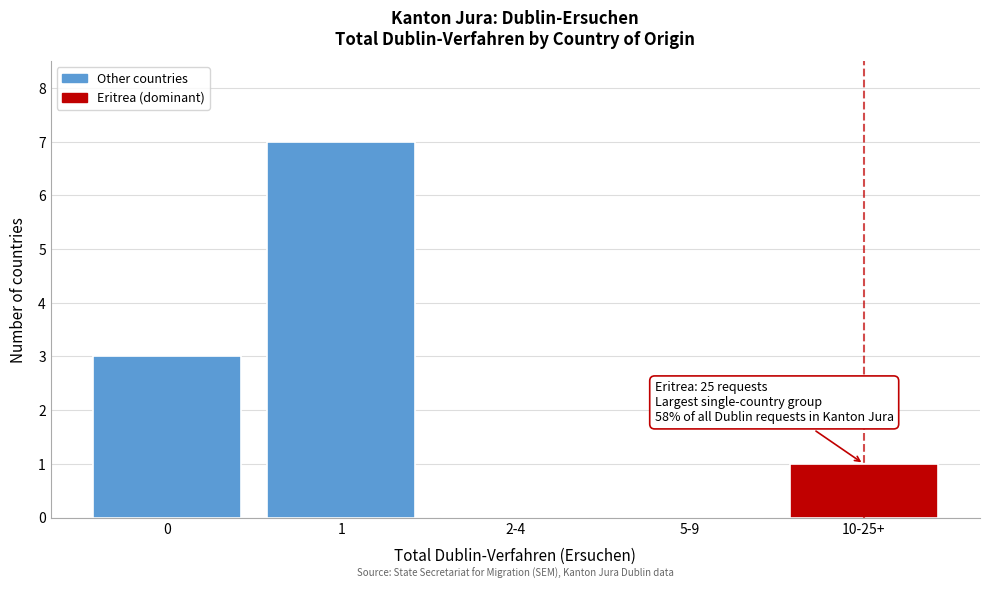

Reading right to left, list all the values displayed in this chart.

10-25+=1	5-9=0	2-4=0	1=7	0=3